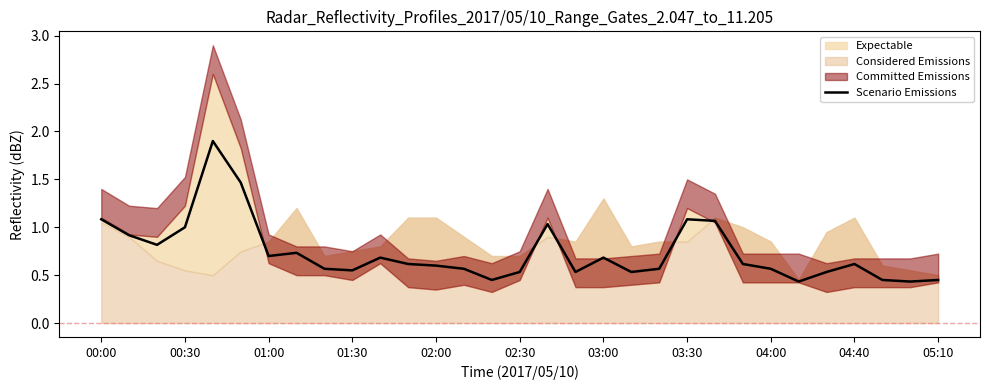

What is the average value?

0.7